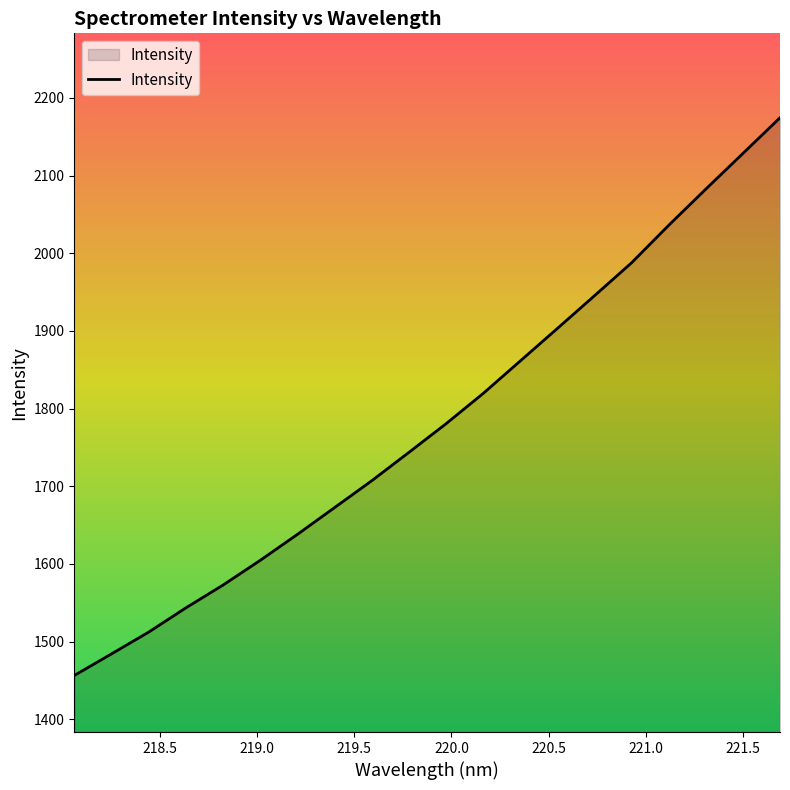

What is the difference between the maximum and minimum values?

718.2